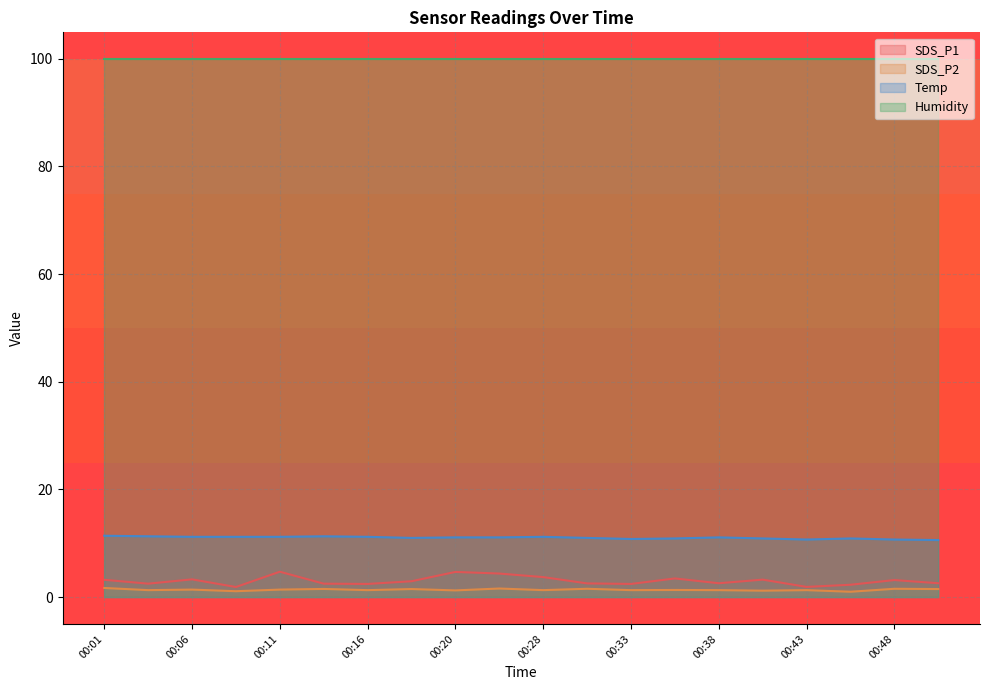

What is the sum of all SDS_P1 values?

60.5